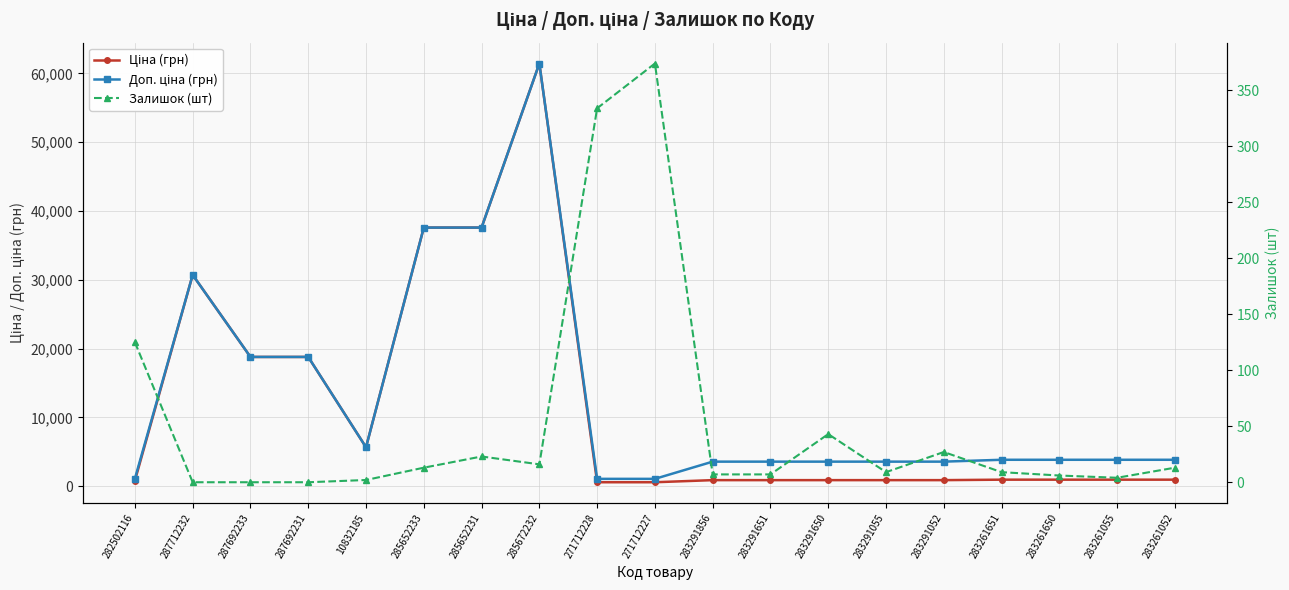

How many lines are shown in the chart?

3